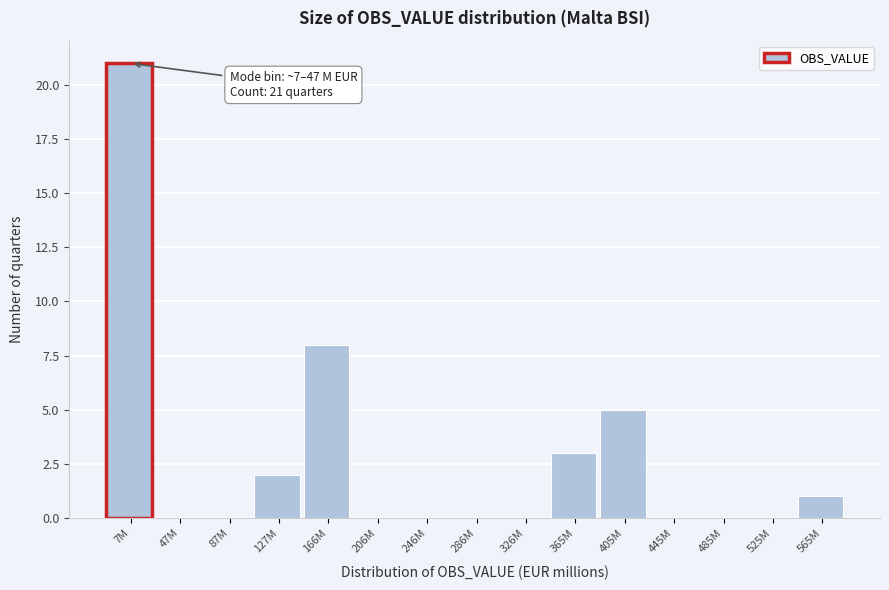

Reading left to right, transcribe all the data shown in this chart.

7M=21	47M=0	87M=0	127M=2	166M=8	206M=0	246M=0	286M=0	326M=0	365M=3	405M=5	445M=0	485M=0	525M=0	565M=1